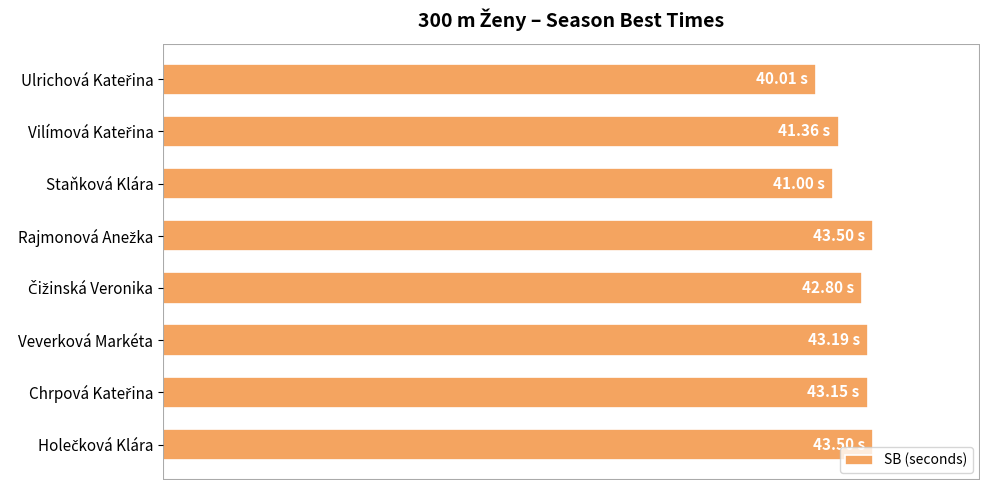

Does the chart contain any negative values?

No